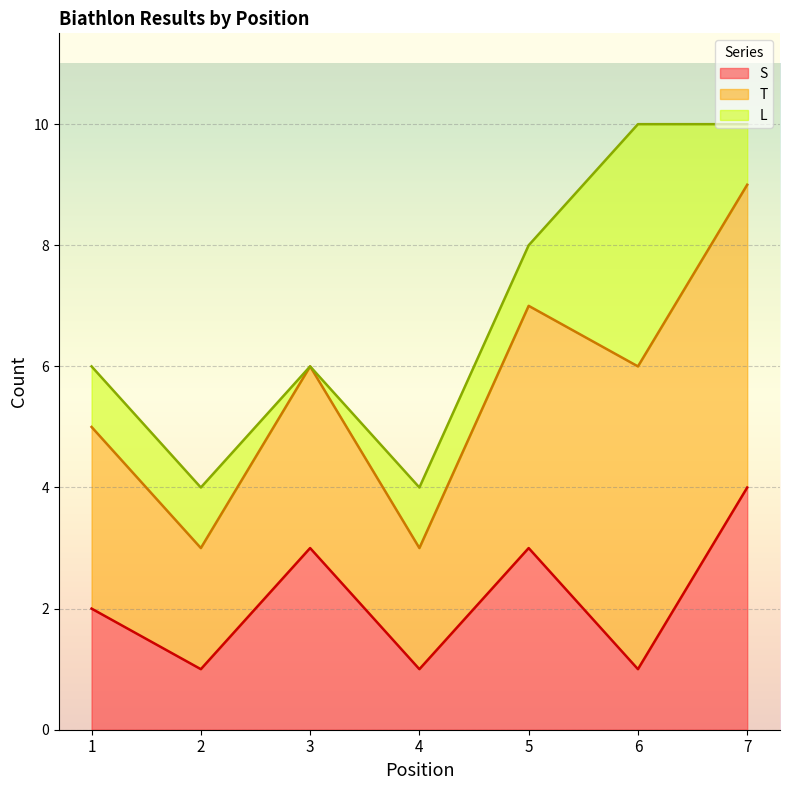

How many values in the S series exceed 2?

3